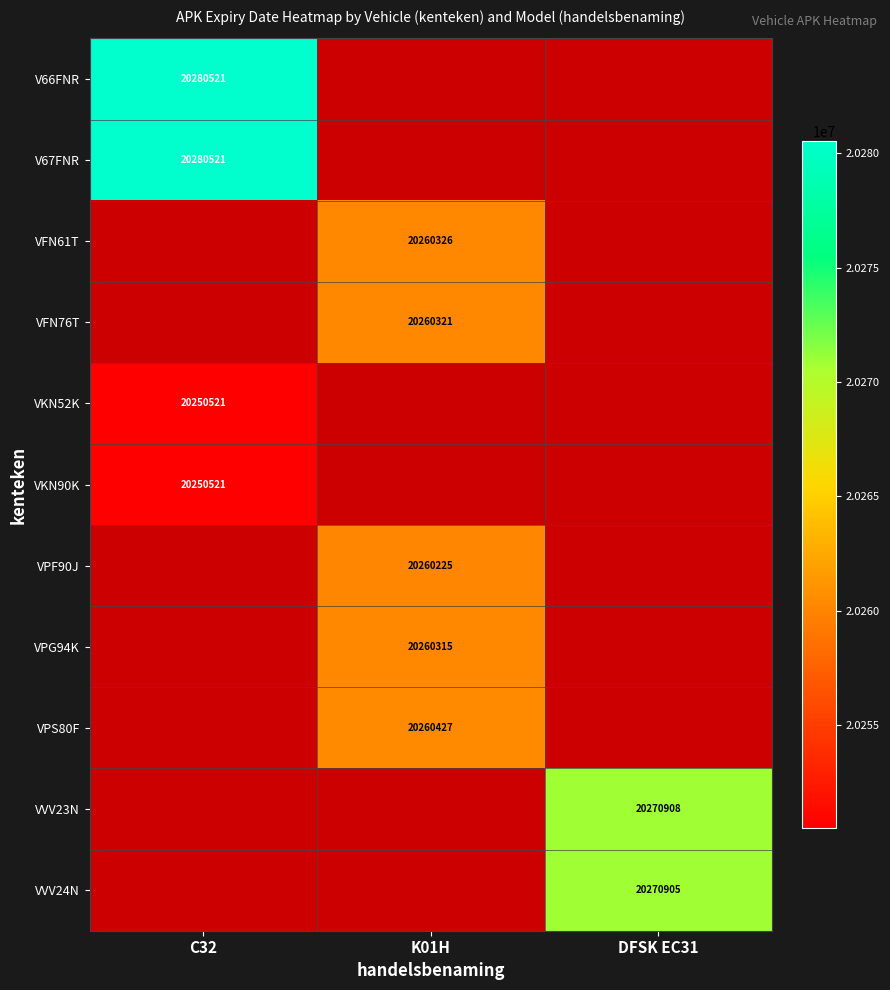

The VVV24N series shows 20270905 at DFSK EC31. True or false?

True